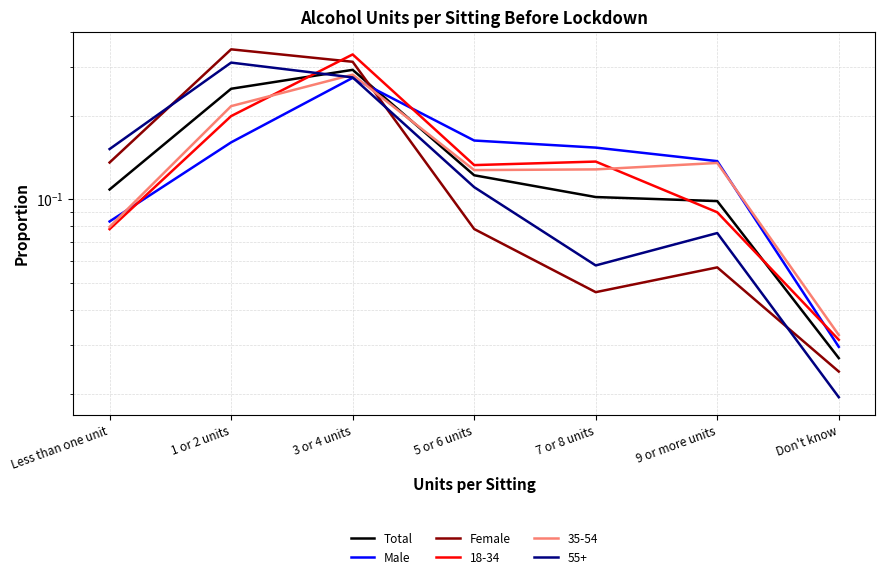

What is the label of the 6th point from the left?

9 or more units